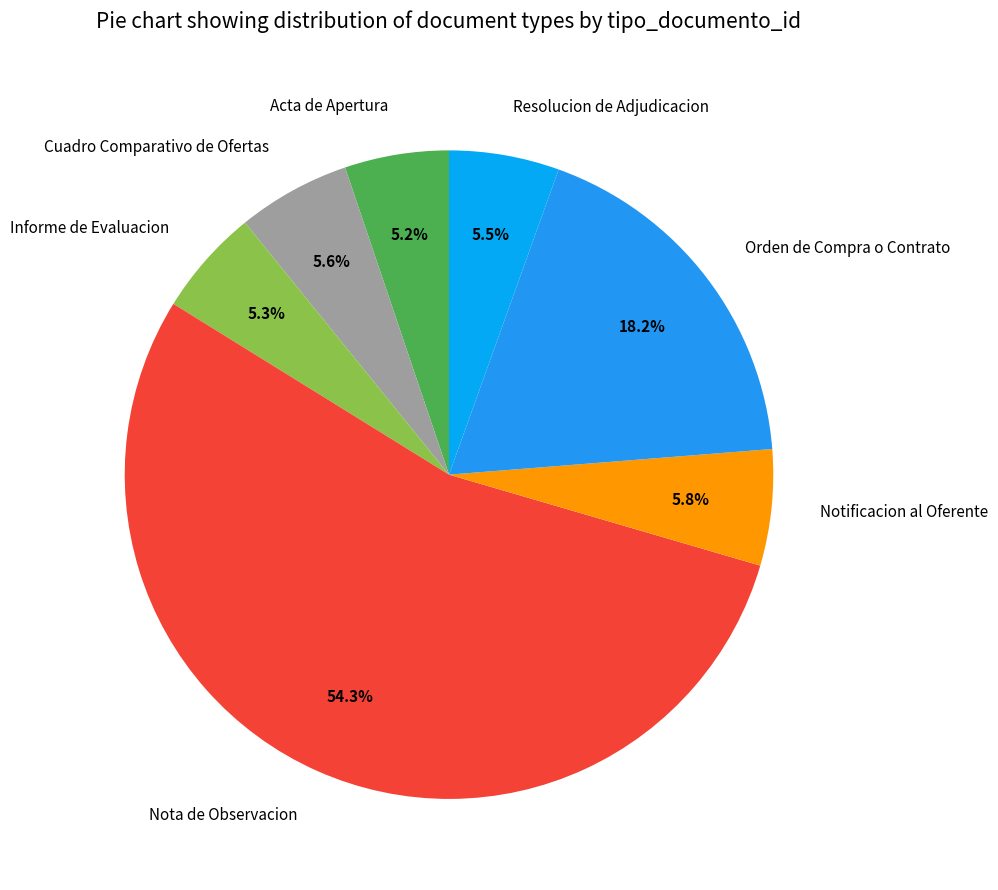

The Acta de Apertura slice represents 5% of the pie. True or false?

True